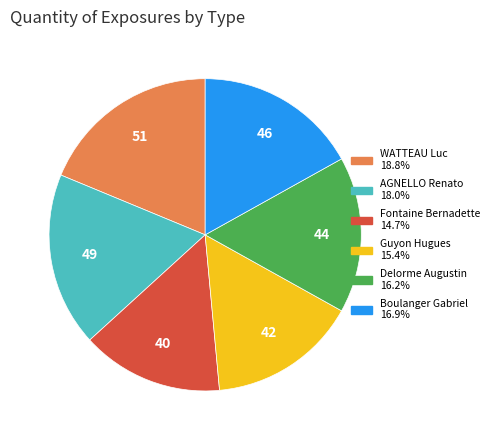

True or false: Delorme Augustin accounts for 31% of the total.

False